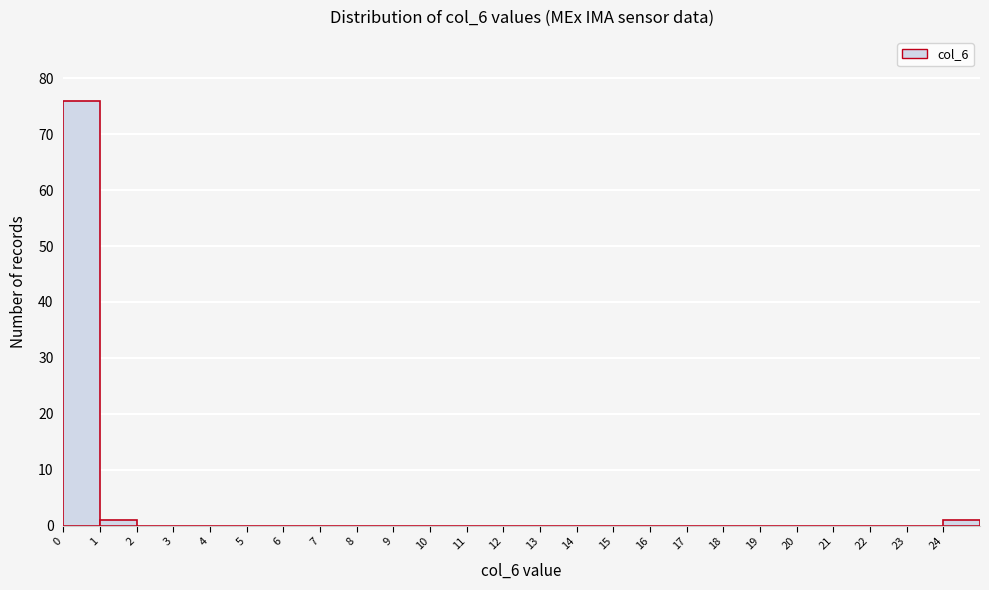

Over which range of the x-axis is the bar tallest?

0 to 1